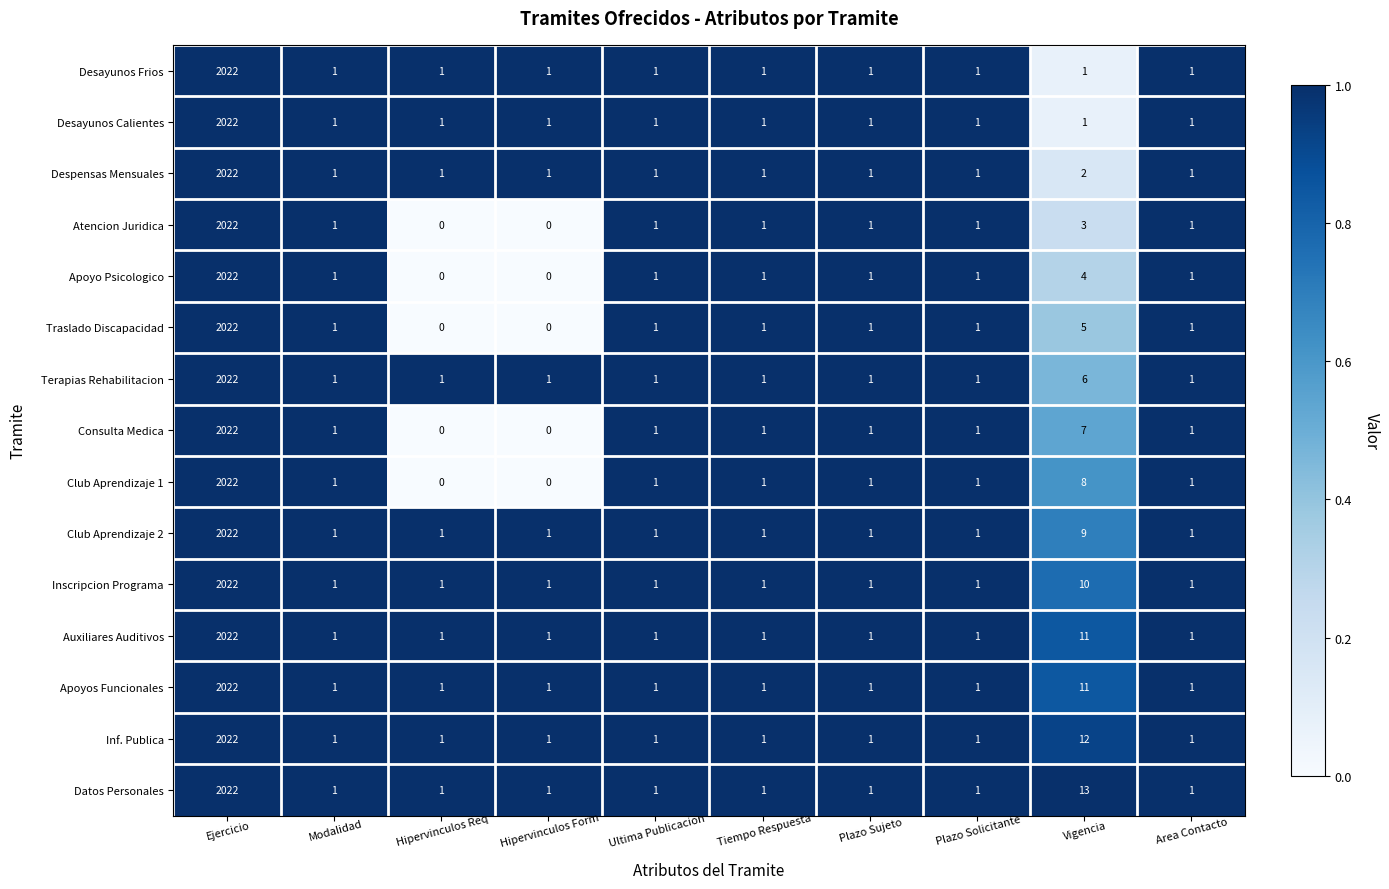

The value of Inscripcion Programa at Area Contacto is 1. True or false?

True